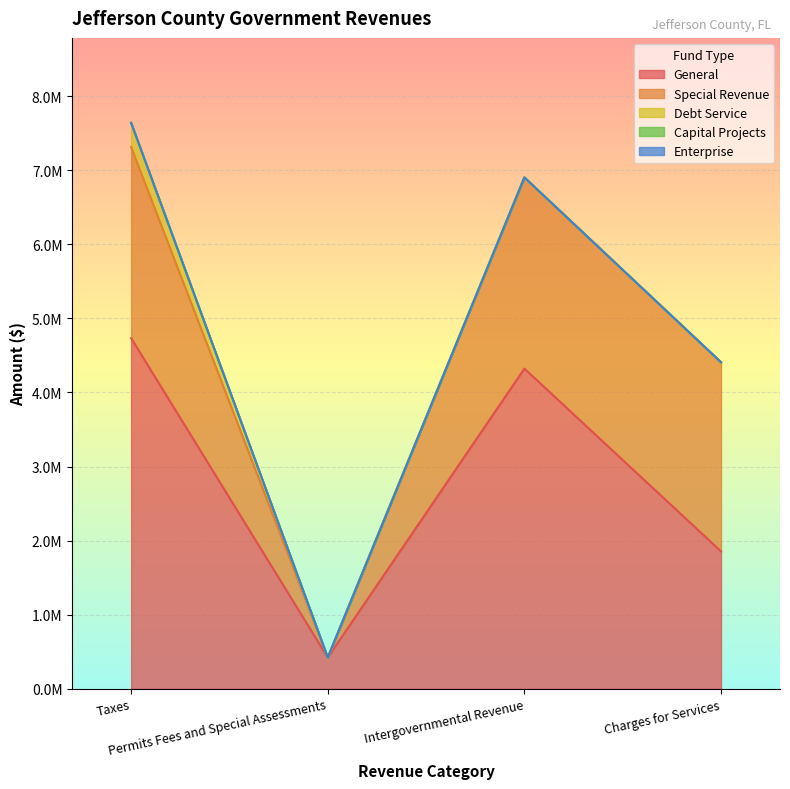

Does the chart display data point markers on the line(s)?

No